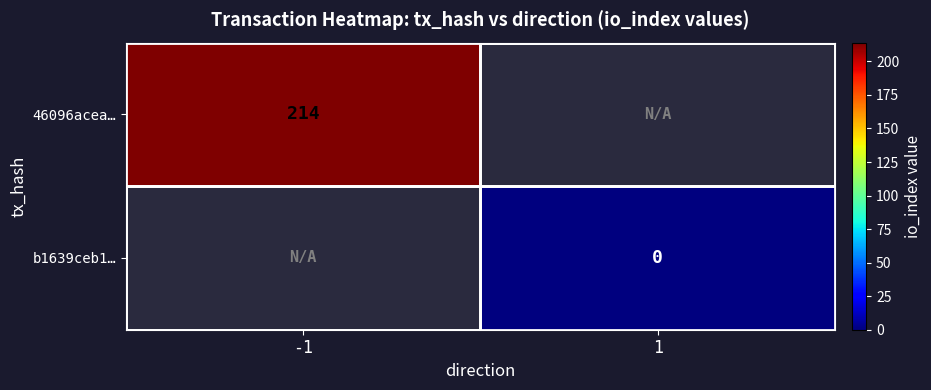

How many data points does each series have?

2